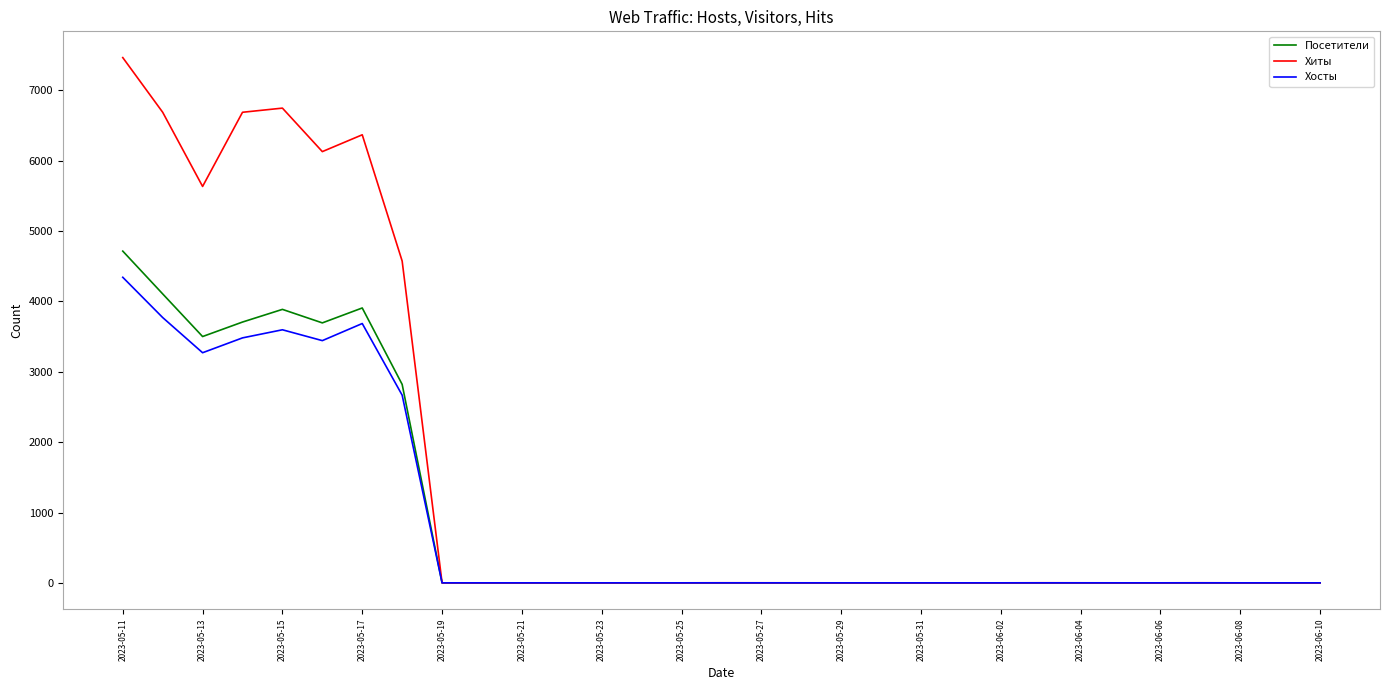

Which series has the largest total across all categories?

Хиты